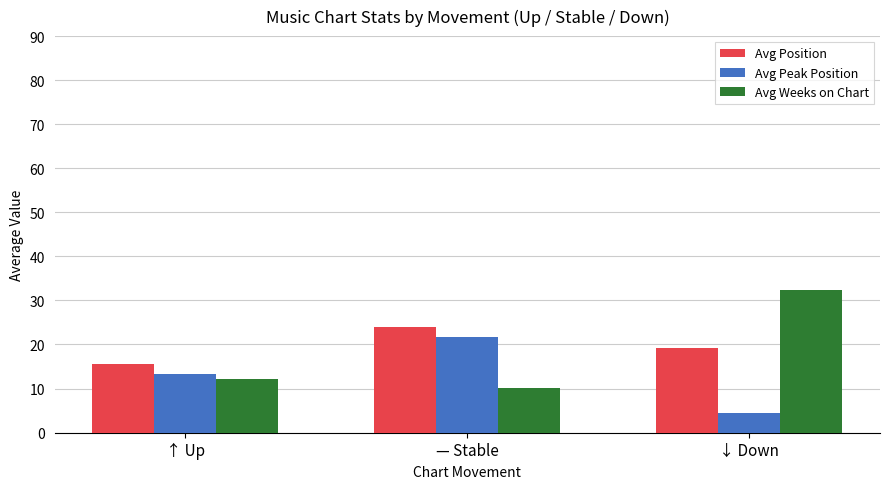

True or false: Avg Weeks on Chart has a value of 18.1 at ↑ Up.

False